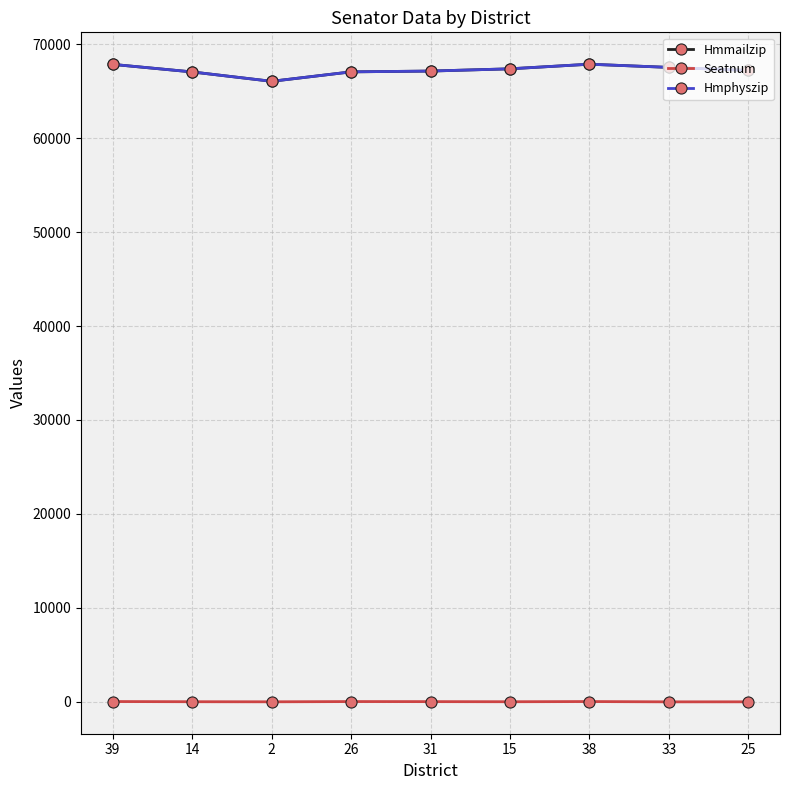

True or false: Hmphyszip and Seatnum cross at least once.

False